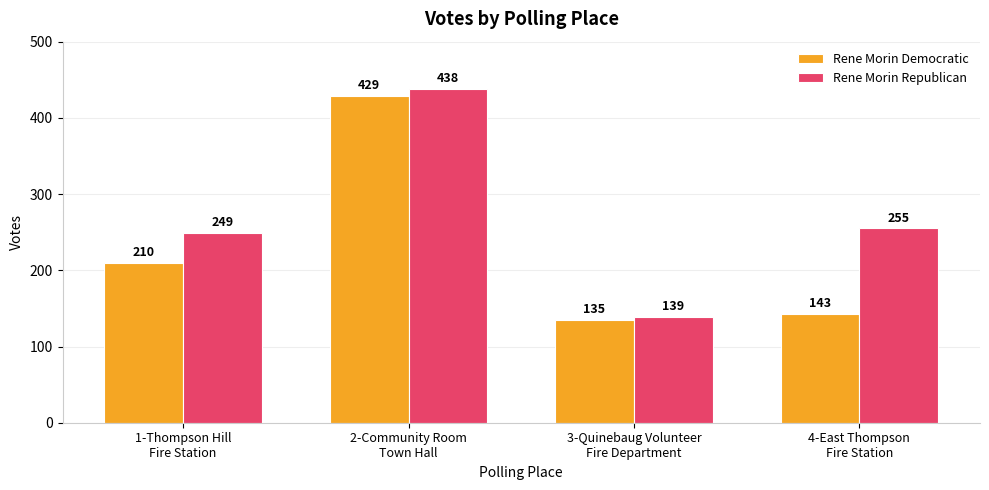

How many bars are there in each group?

2